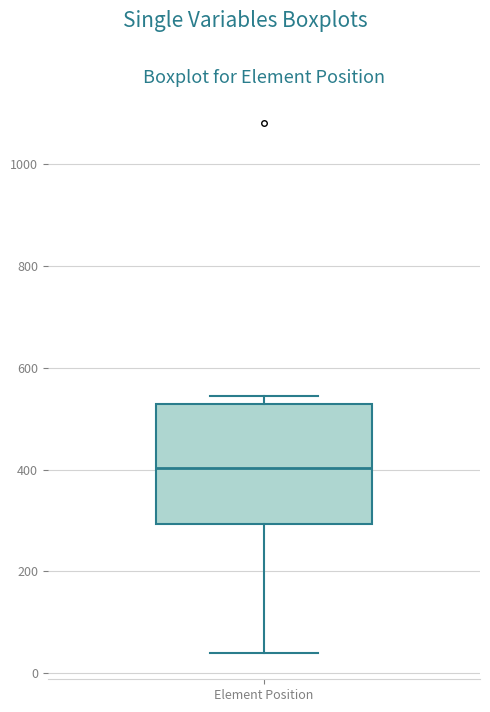

Read this box plot against the y-axis: the position of the median line, the range covered by the box, and the ends of both whiskers. The values are not printed on the chart, so give them approximately, as read against the axis.

median 400, box 300 to 520, whiskers 40 to 540